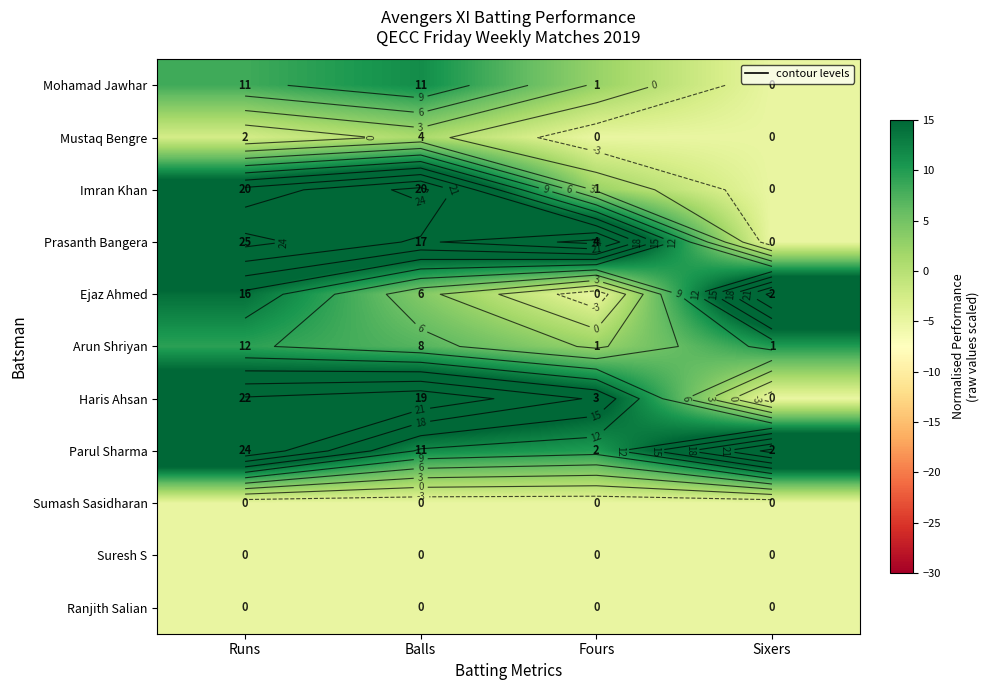

The Imran Khan series shows 8.1 at Runs. True or false?

False